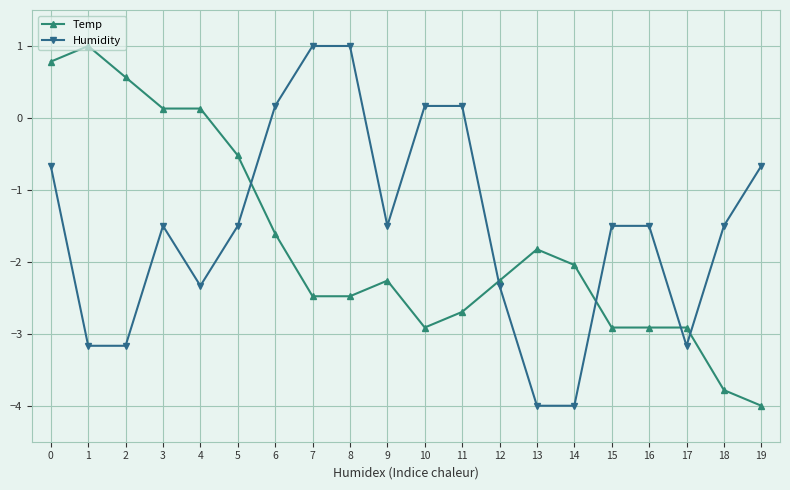

True or false: Temp has a value of -1.3 at 18.

False